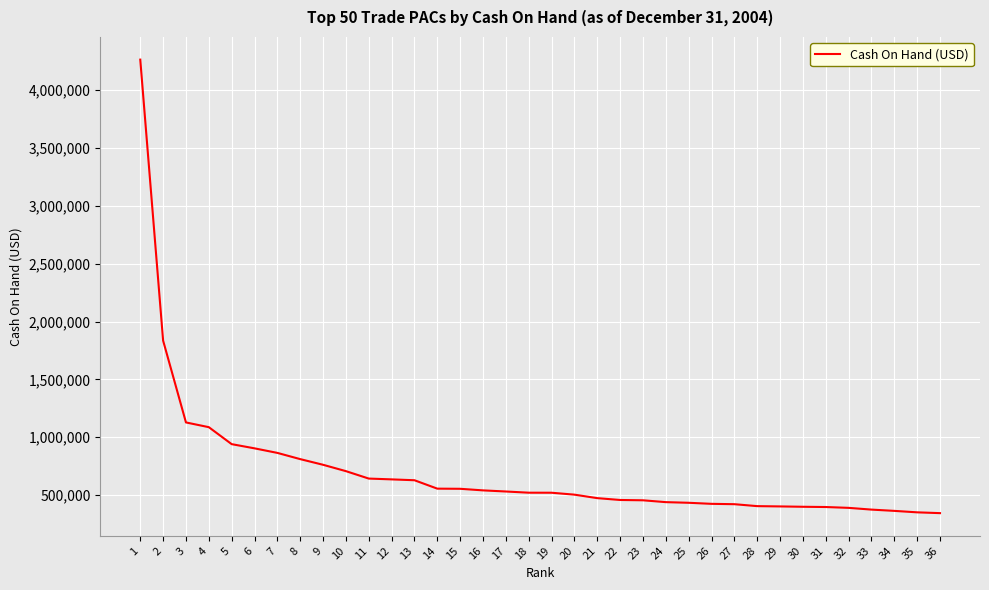

The value at 14 is 834743.4. True or false?

False